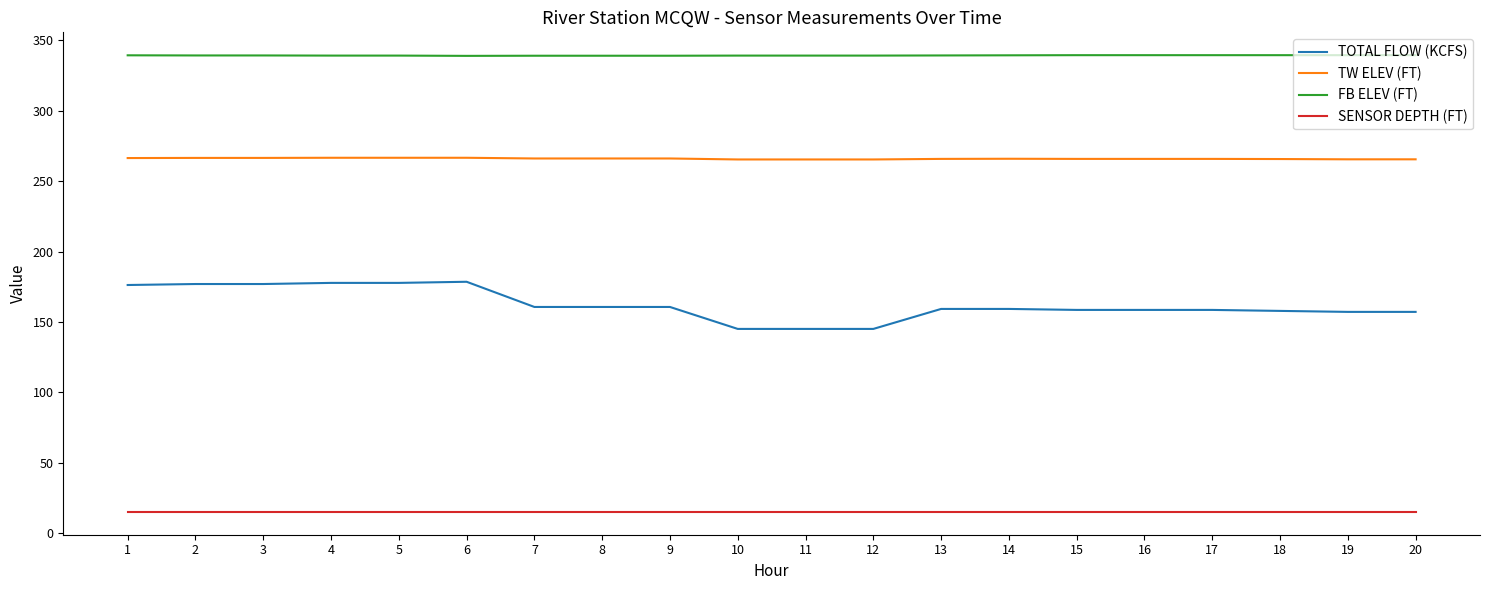

True or false: TOTAL FLOW (KCFS) has a value of 86.9 at 16.

False